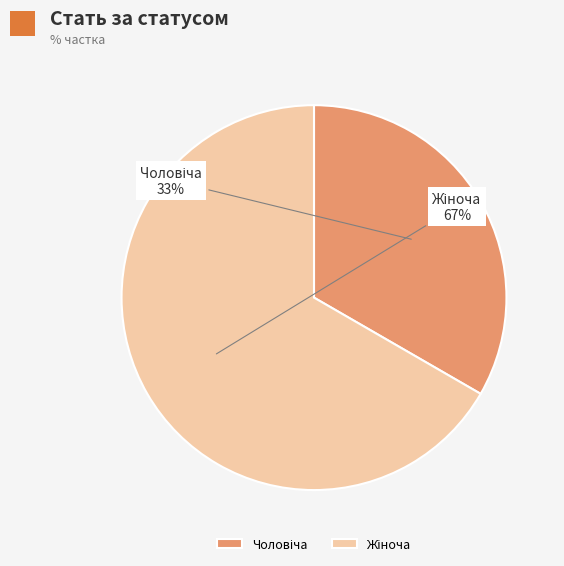

To the nearest percent, what is the average slice percentage?

50%